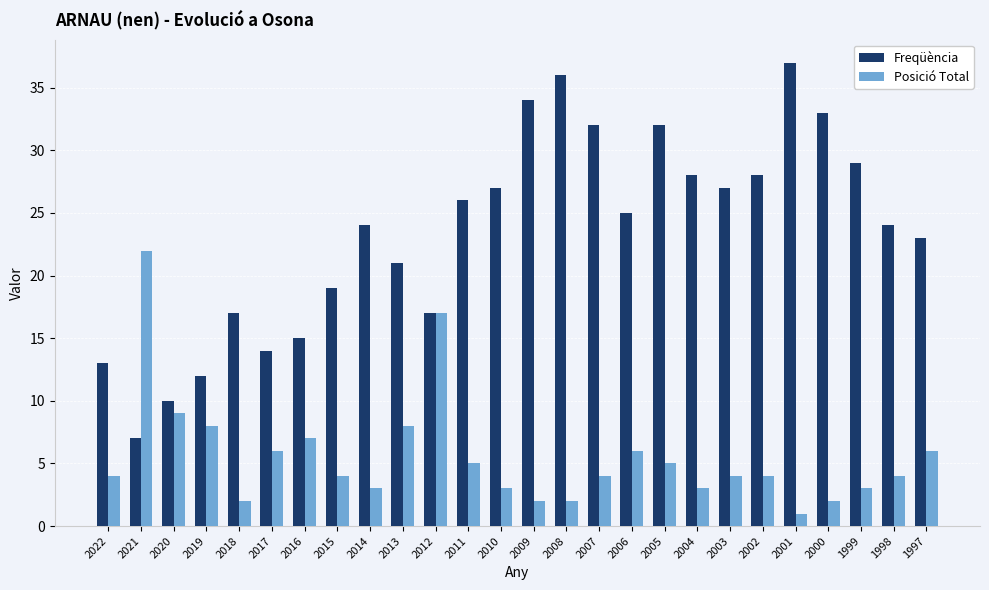

Which series has the widest spread of values?

Freqüència